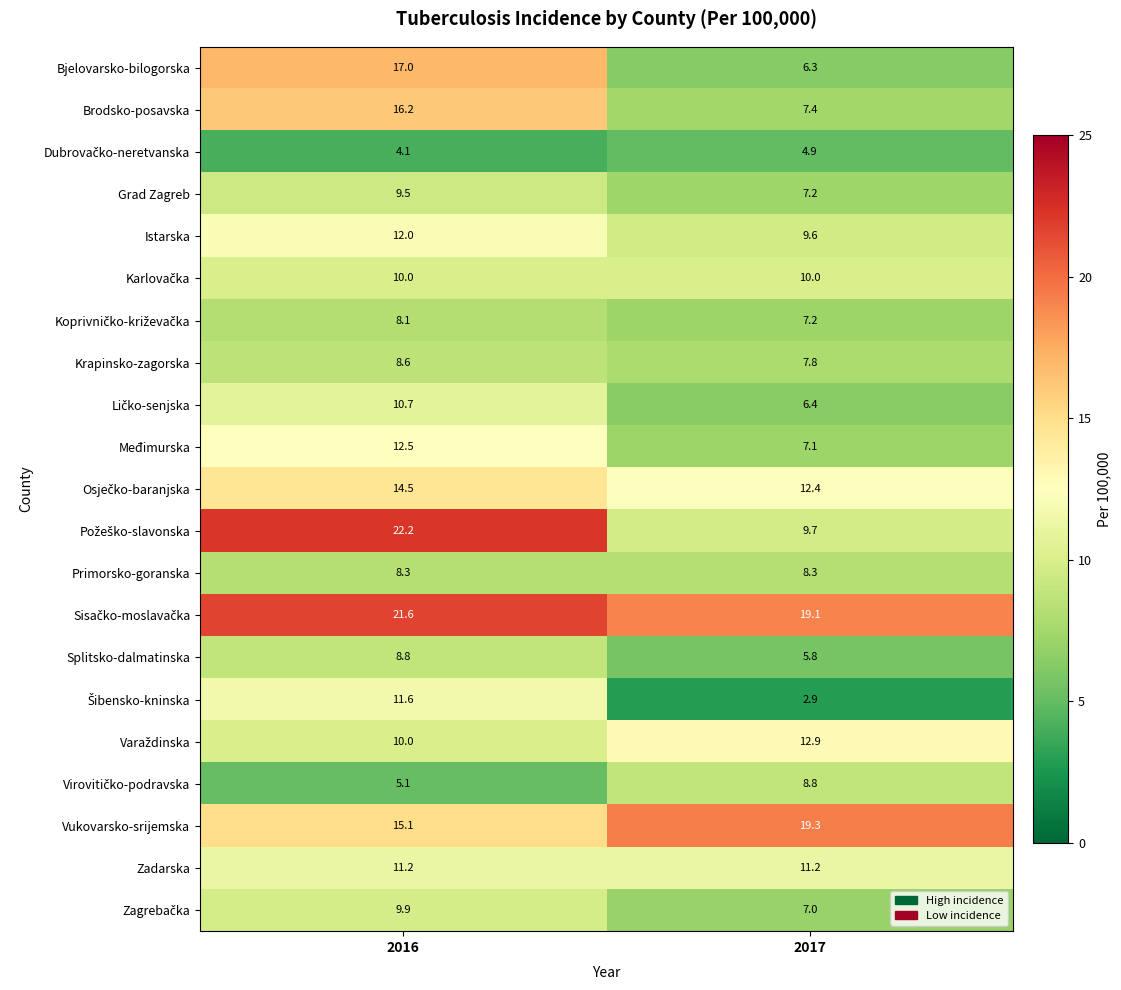

What is the average value of the Krapinsko-zagorska series?

8.2